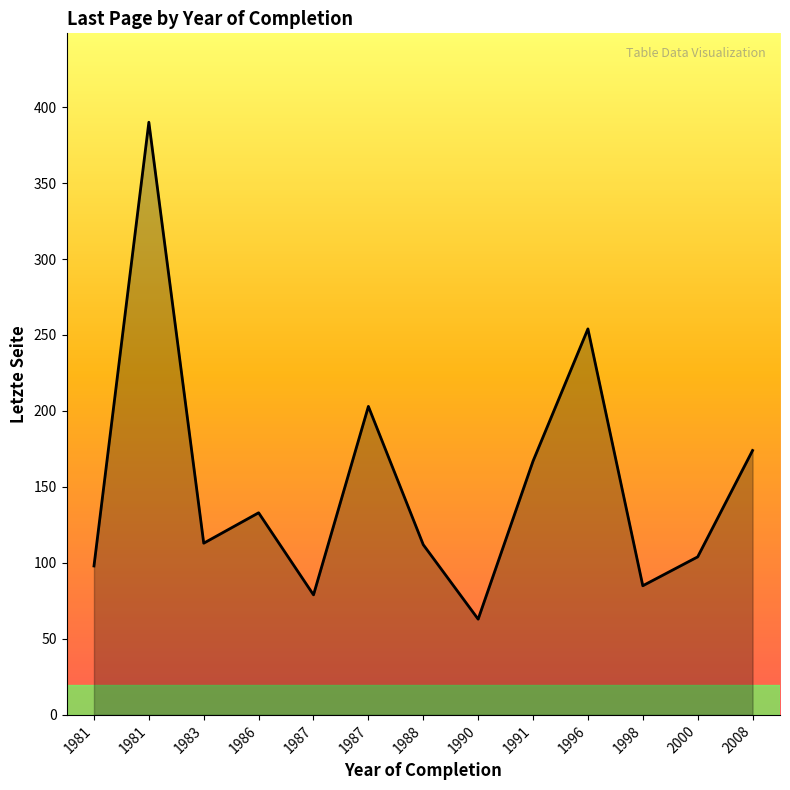

True or false: the data shows 162 at 1981.

False